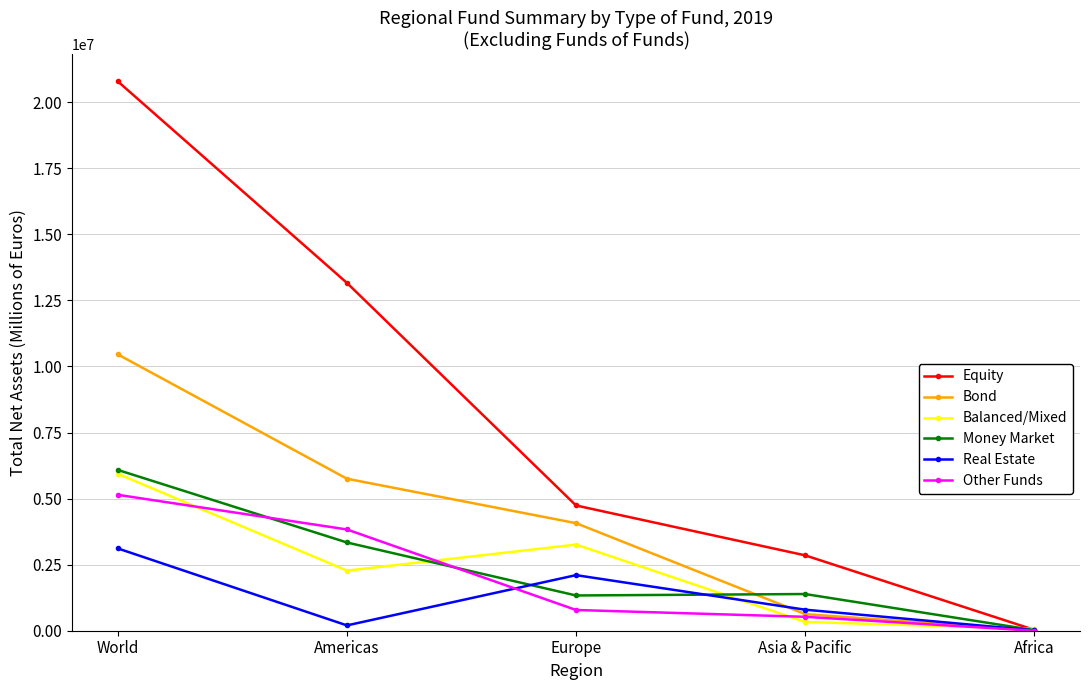

What is the difference between the Real Estate values at Africa and World?

3101138